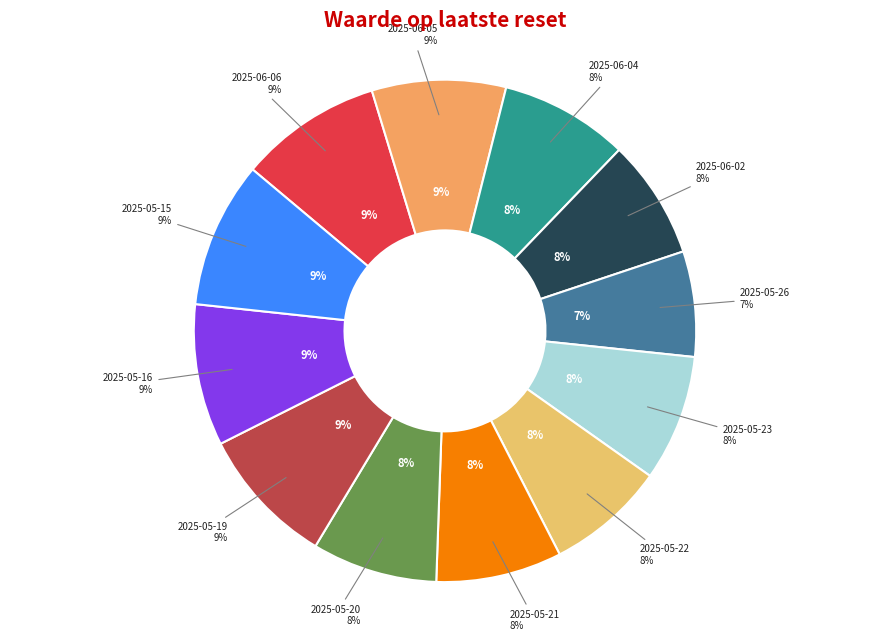

What is the smallest slice in the pie chart?

2025-05-26